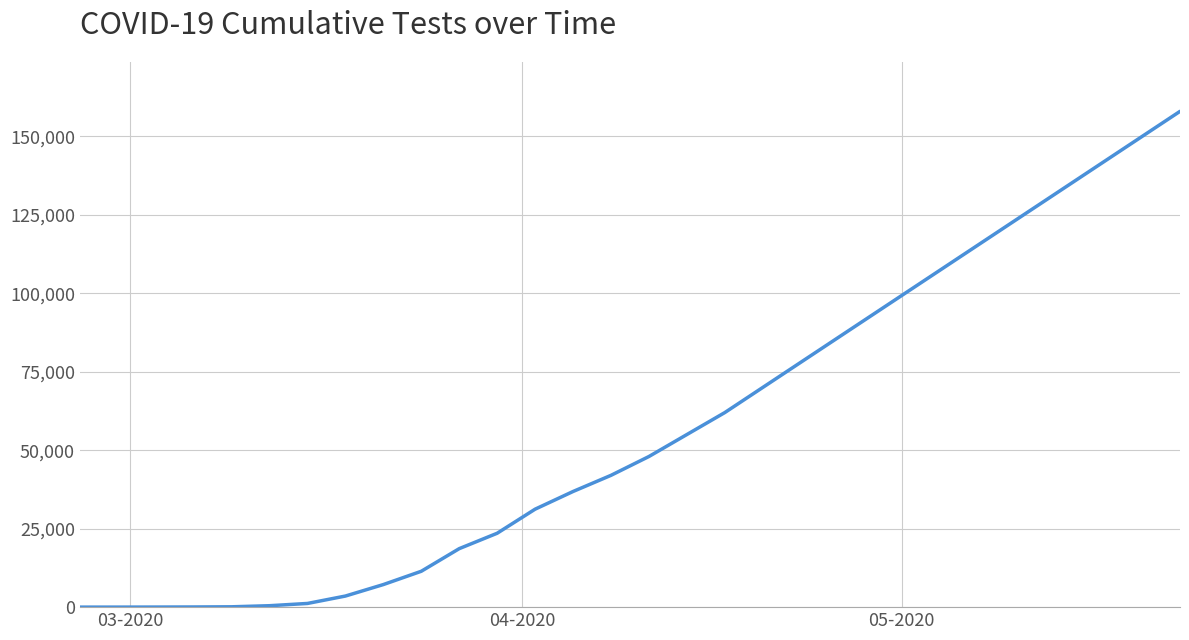

How many lines are shown in the chart?

1